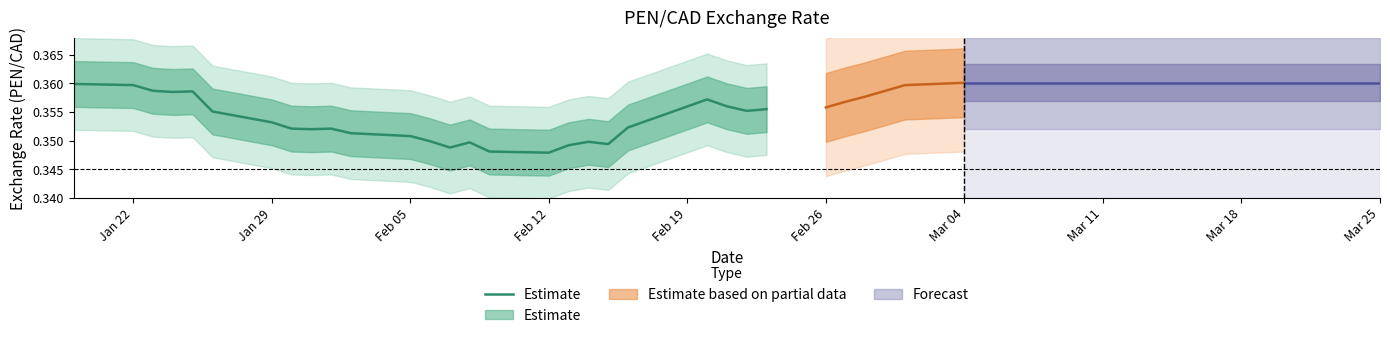

The value at Mar 18 is 0.4. True or false?

True